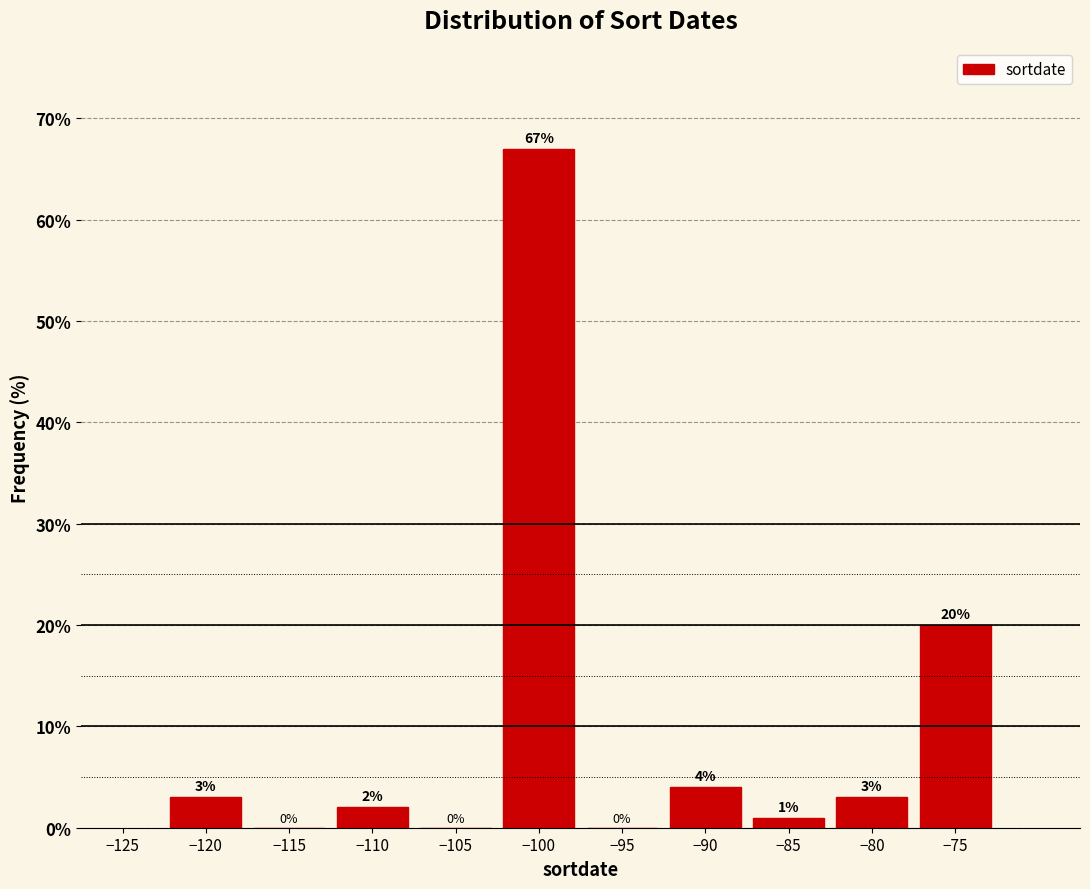

Reading left to right, list every bar in this chart as the range it spans on the x-axis followed by its height.

-122.5 to -117.5: 3
-117.5 to -112.5: 0
-112.5 to -107.5: 2
-107.5 to -102.5: 0
-102.5 to -97.5: 67
-97.5 to -92.5: 0
-92.5 to -87.5: 4
-87.5 to -82.5: 1
-82.5 to -77.5: 3
-77.5 to -72.5: 20